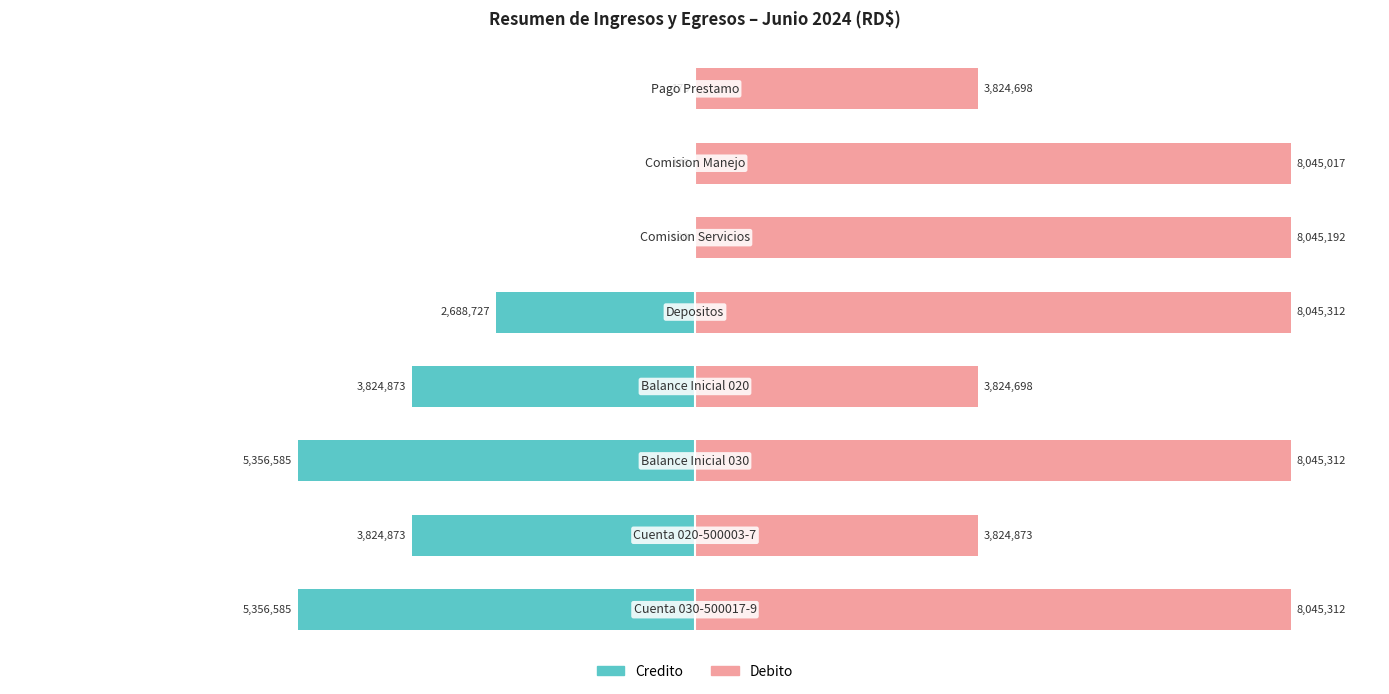

Is it true that Debito equals 52.0 at −50?

False